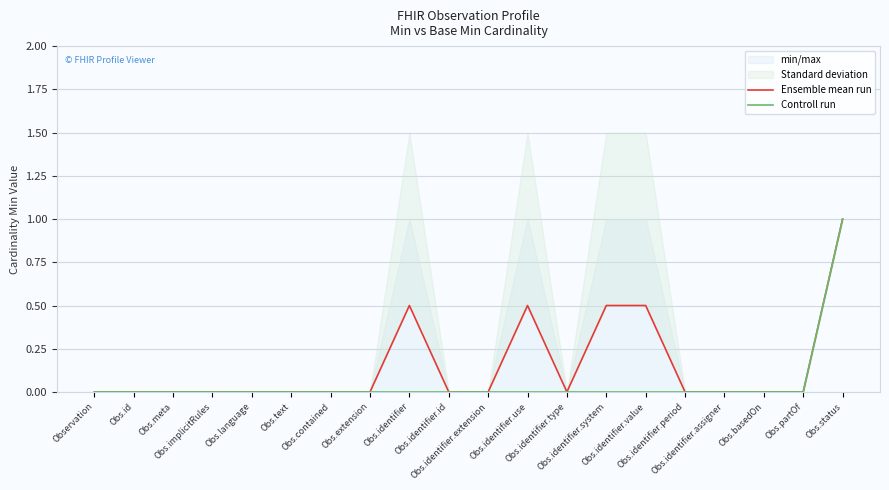

True or false: Ensemble mean run and Controll run intersect in this chart.

False